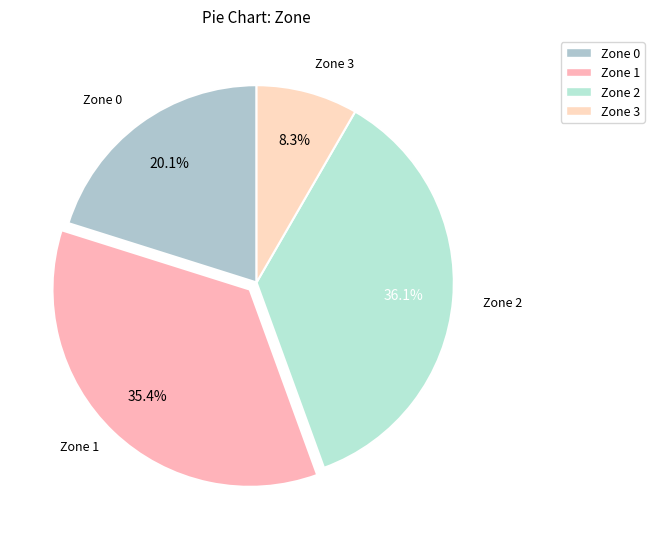

Which slice is the largest?

Zone 2